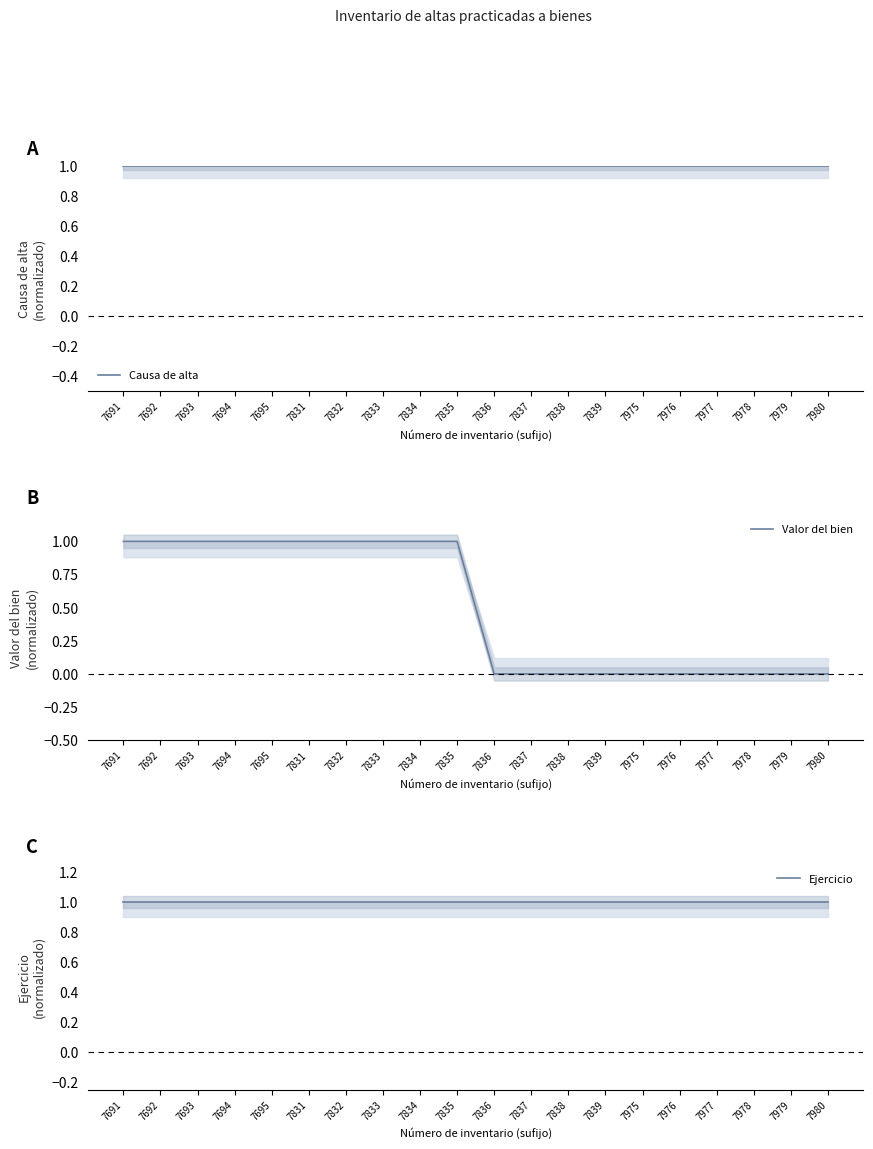

What is the highest value of the Valor del bien series?

1